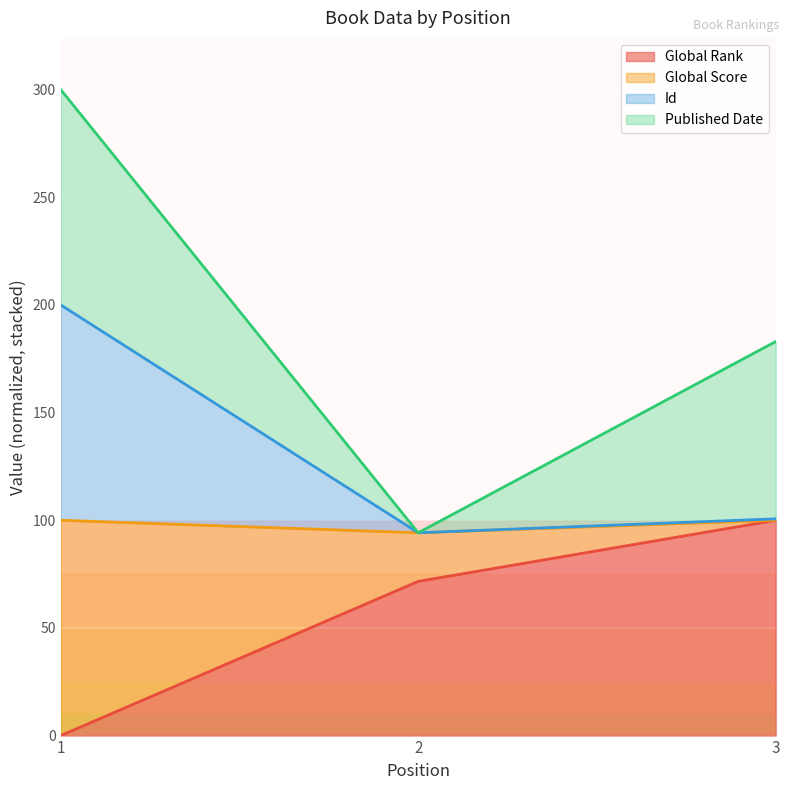

What is the total value across all series at 1?

300.0